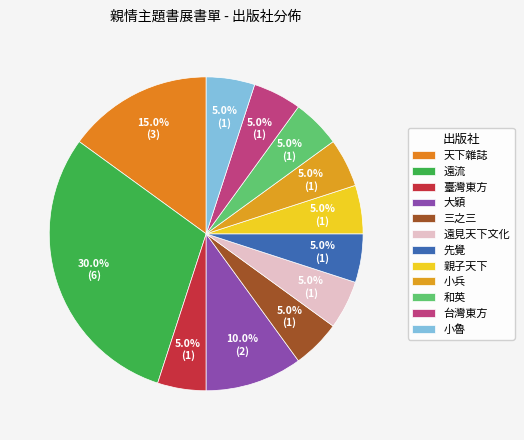

How many segments does this pie chart have?

12